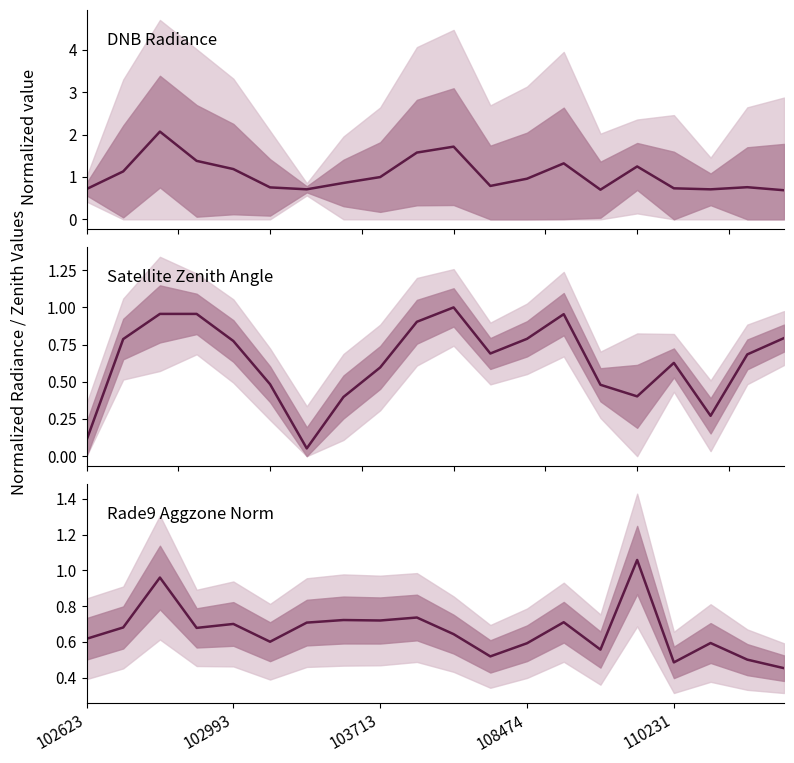

True or false: dnbrad has a value of 0.7 at 110231.

True